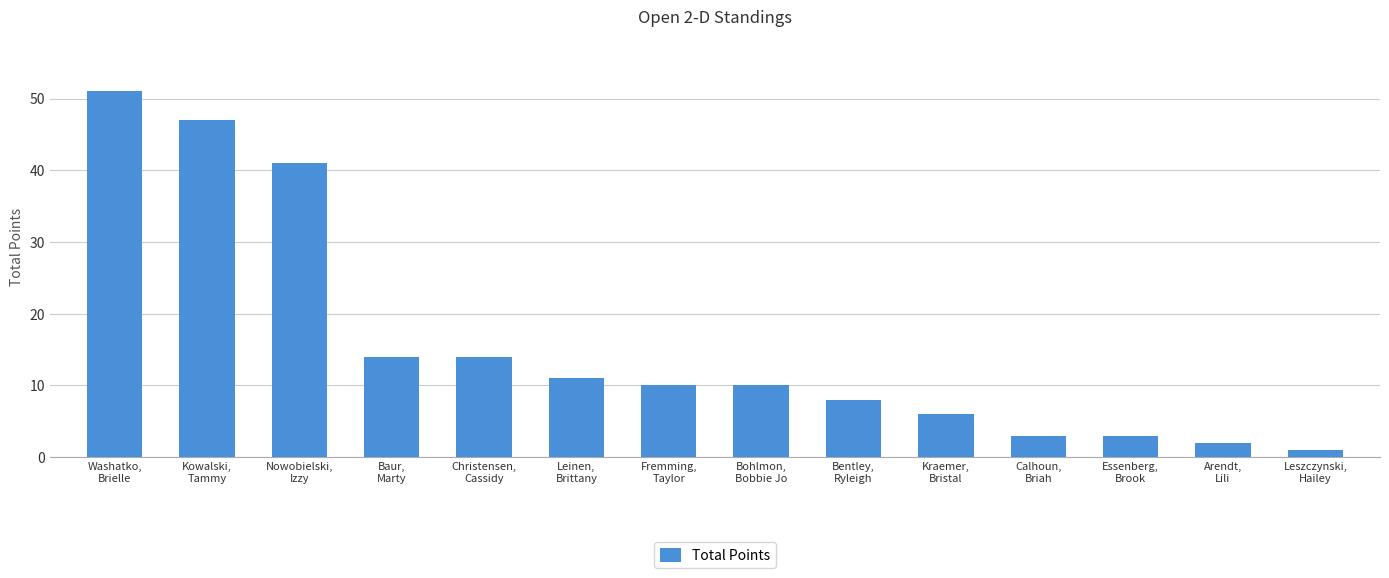

What is the value of the 8th bar from the left?

10